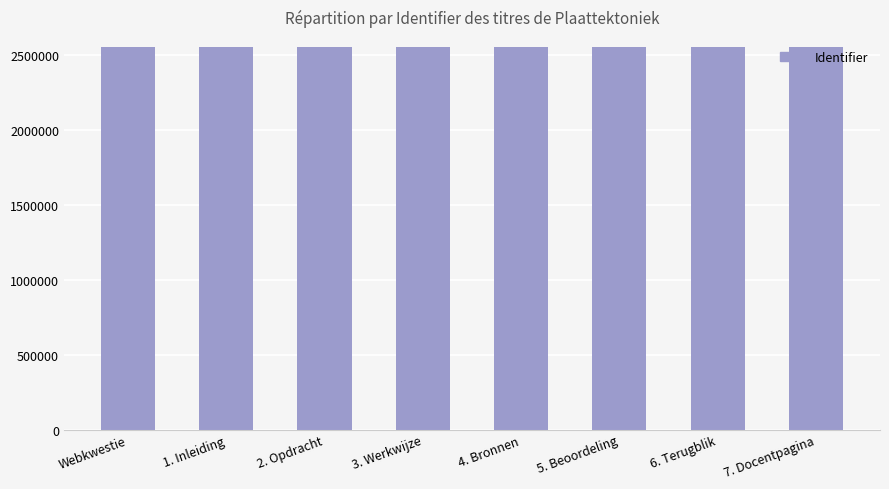

What is the label of the 8th bar from the right?

Webkwestie